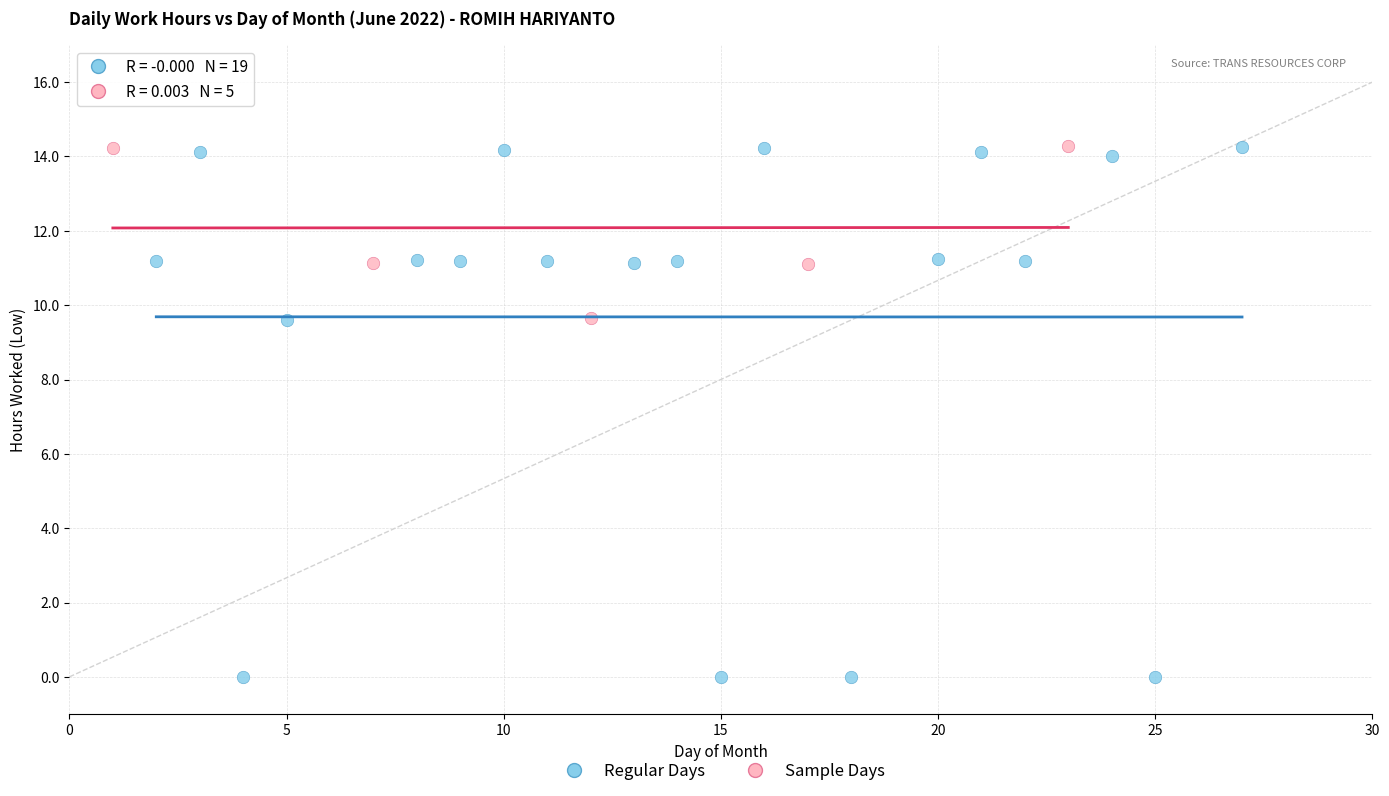

Which series contains the lowest Y value?

Regular Days